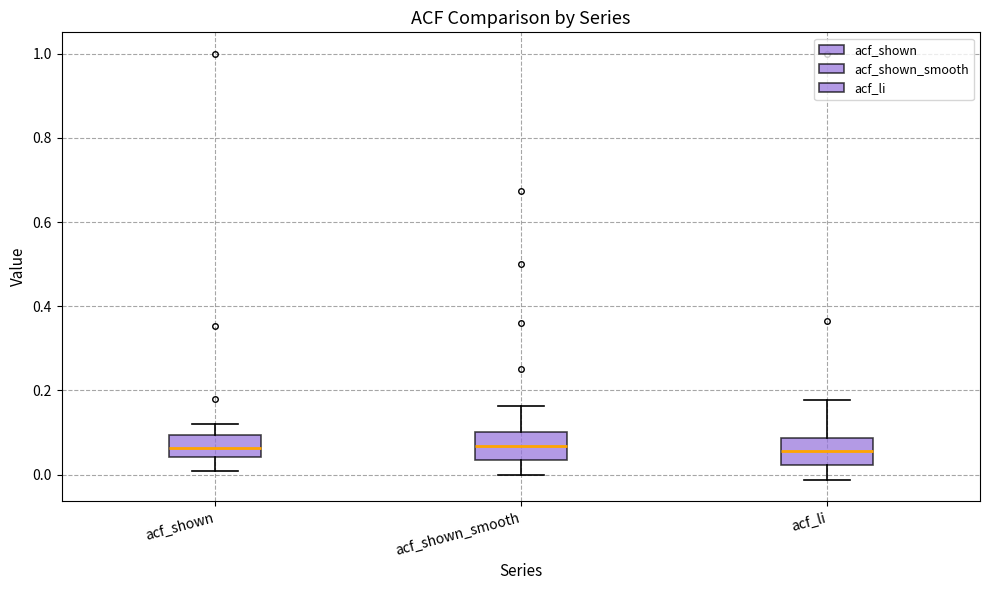

Reading left to right, read every box against the y-axis: the position of its median line, the range the box covers, and the ends of its whiskers. The values are not printed on the chart, so give them approximately, as read against the axis.

acf_shown: median 0.06, box 0.04 to 0.10, whiskers 0.00 to 0.12
acf_shown_smooth: median 0.06, box 0.04 to 0.10, whiskers 0.00 to 0.16
acf_li: median 0.06, box 0.02 to 0.08, whiskers -0.02 to 0.18